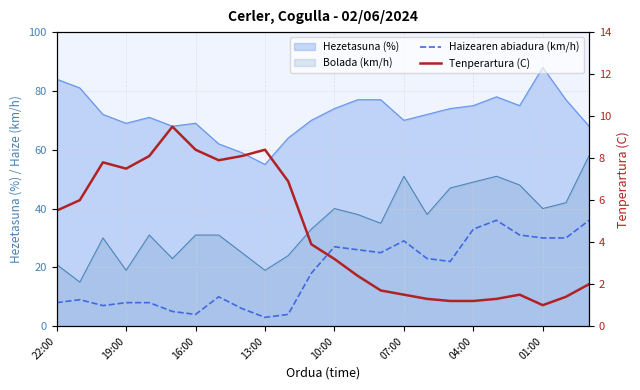

How many interior local peaks does the Haizearen abiadura (km/h) series have?

5